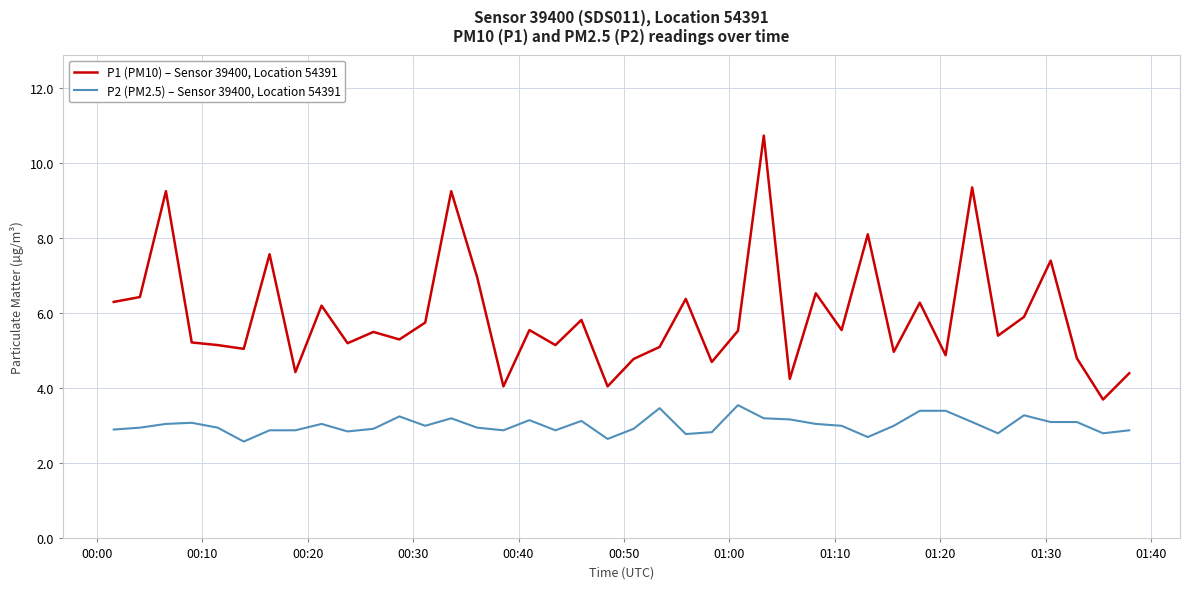

What is the sum of all P2 (PM2.5) – Sensor 39400, Location 54391 values?

120.7